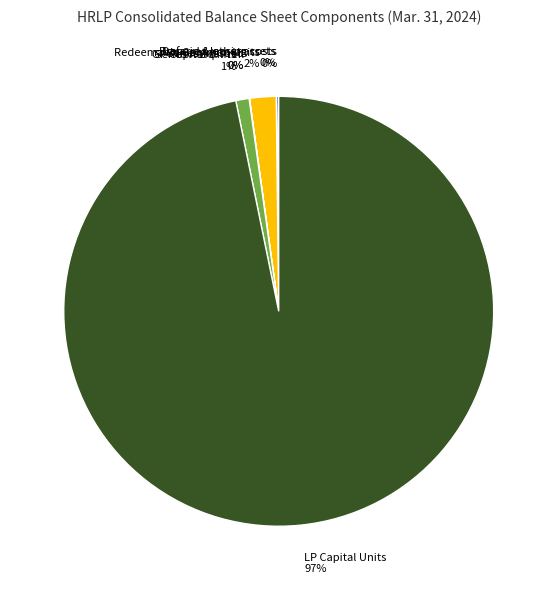

True or false: LP Capital Units accounts for 97% of the total.

True